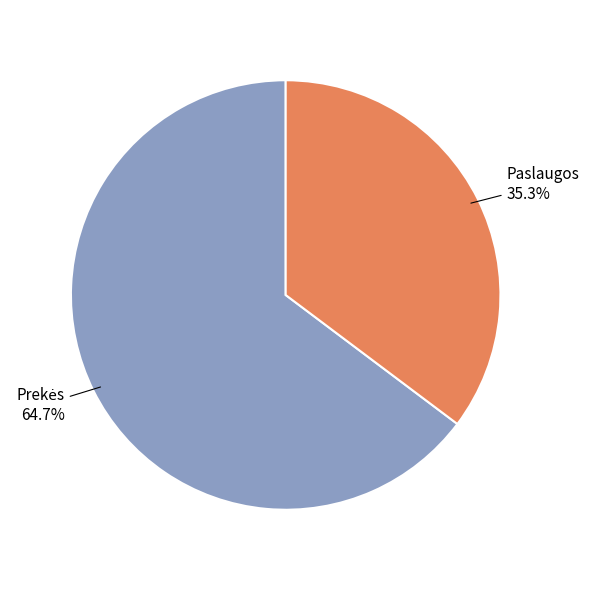

What is the smallest slice in the pie chart?

Paslaugos